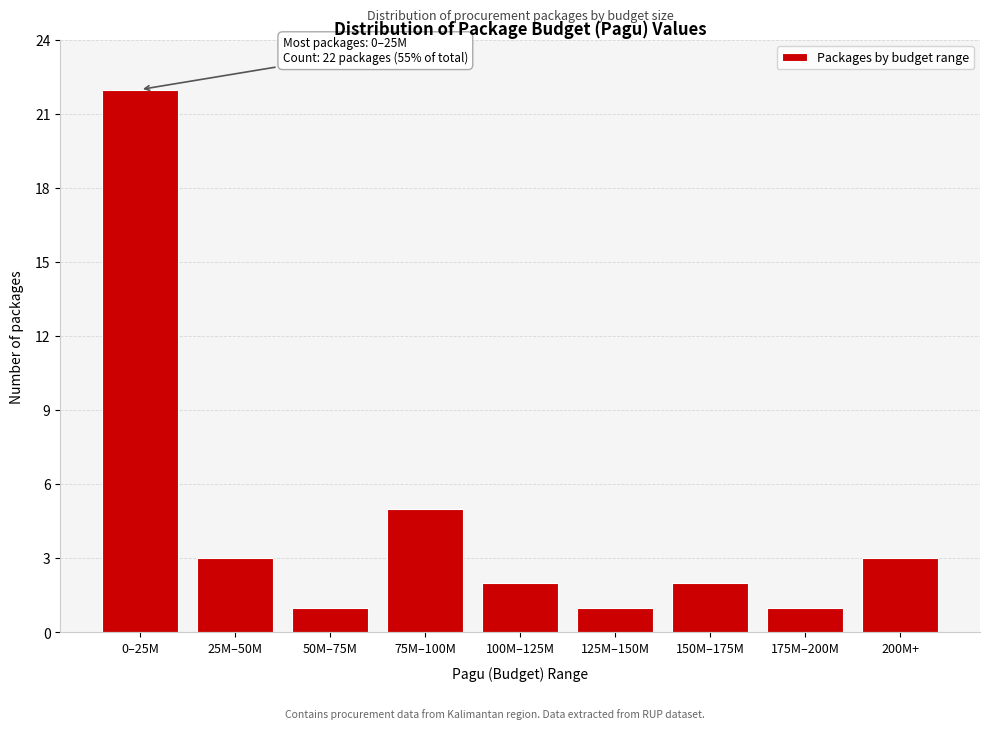

Reading right to left, what are all the values shown in this chart?

200M+=3	175M–200M=1	150M–175M=2	125M–150M=1	100M–125M=2	75M–100M=5	50M–75M=1	25M–50M=3	0–25M=22